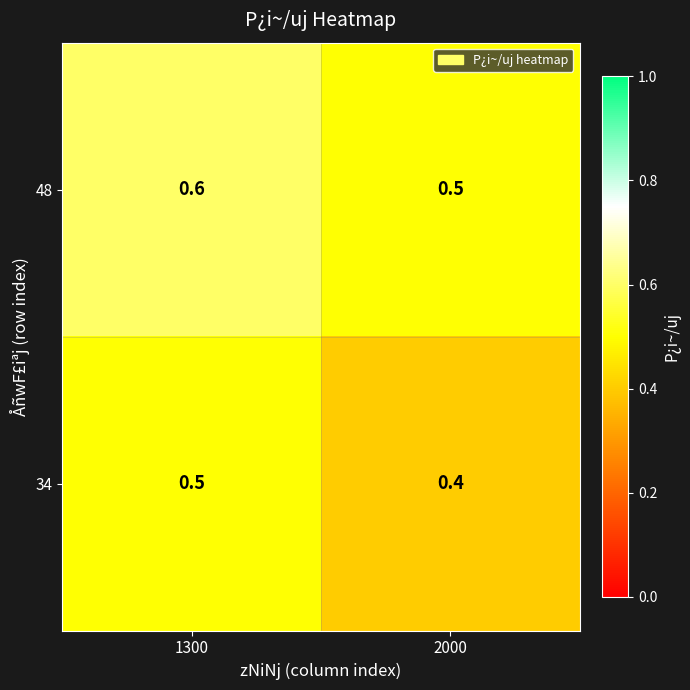

The value of 34 at 1300 is 0.9. True or false?

False